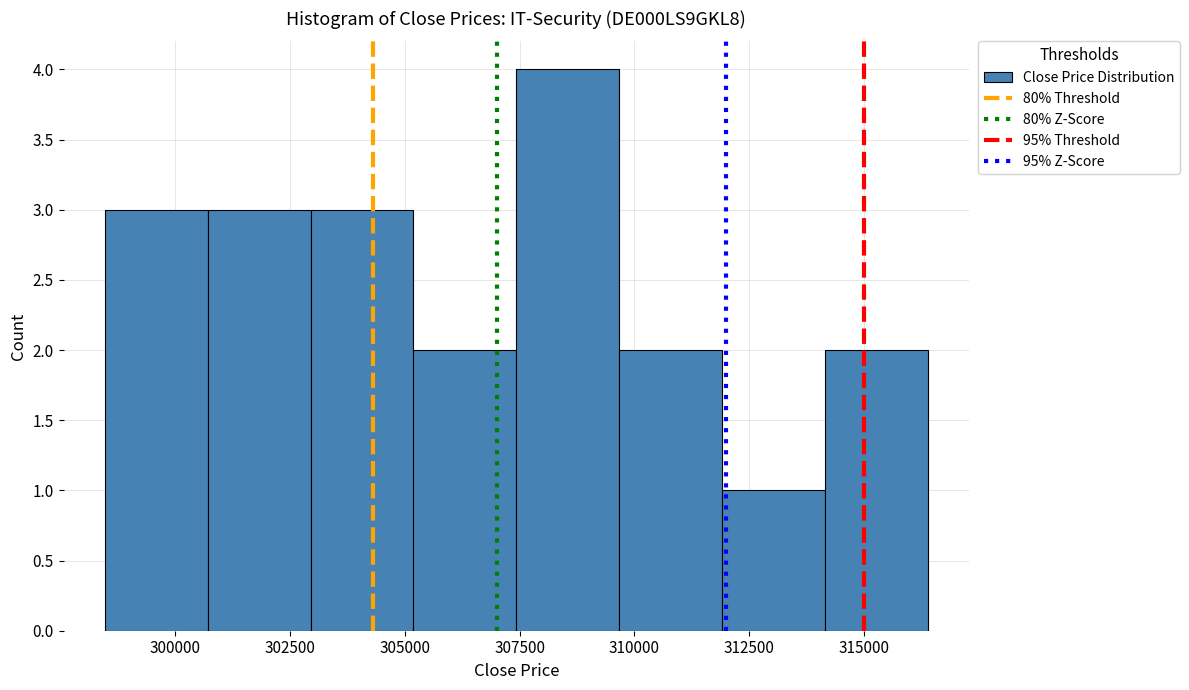

Over which range of the x-axis is the bar tallest?

307500 to 309500